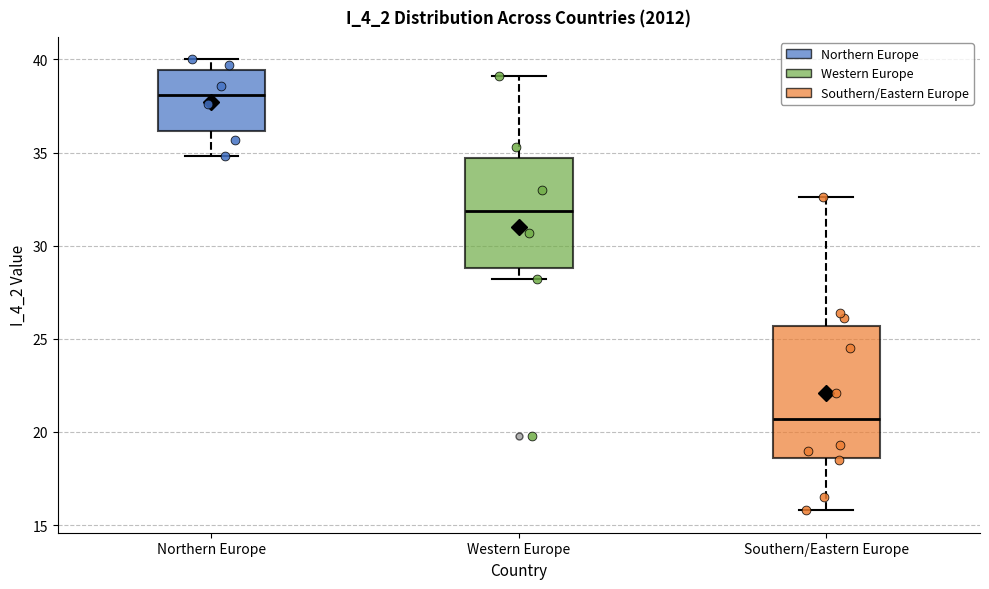

Which box's median line is the highest?

Northern Europe